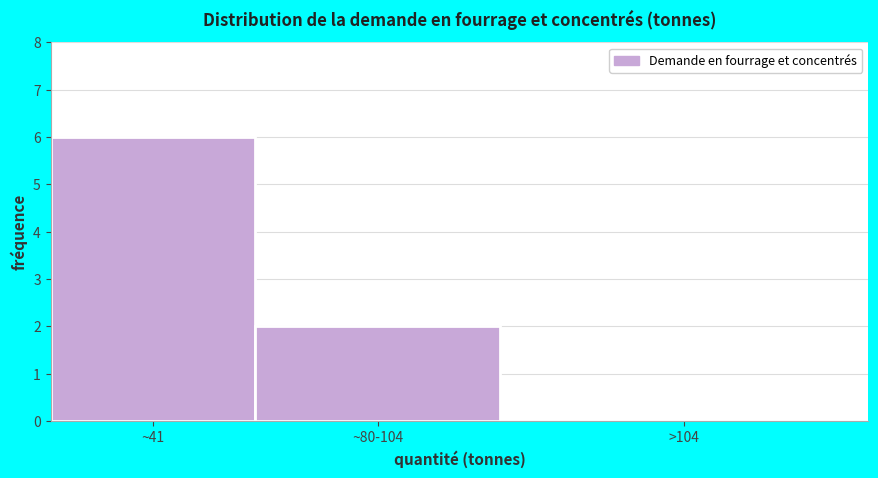

Reading right to left, transcribe all the data shown in this chart.

>104=0	~80-104=2	~41=6